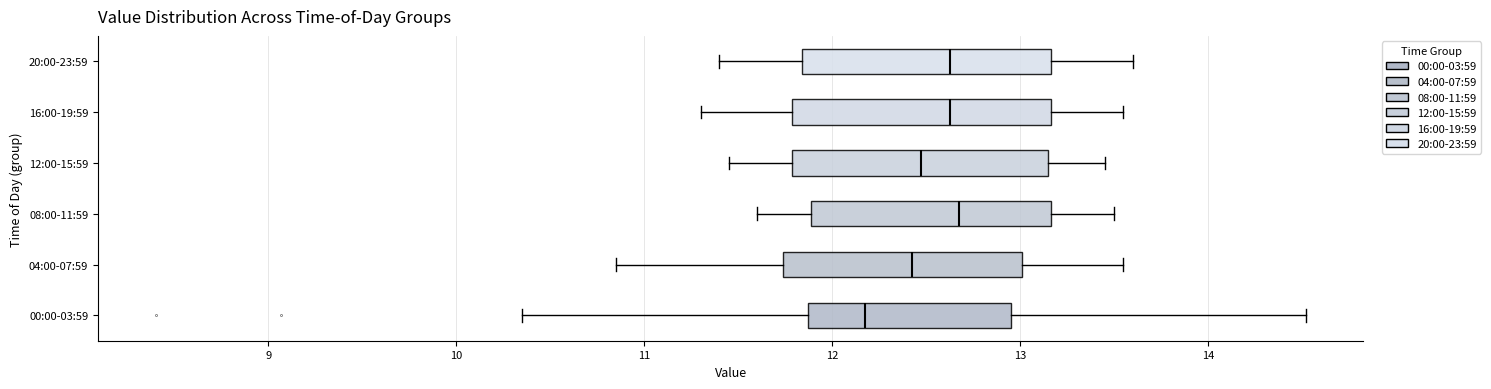

Reading bottom to top, read every box against the x-axis: the position of its median line, the range the box covers, and the ends of its whiskers. The values are not printed on the chart, so give them approximately, as read against the axis.

00:00-03:59: median 12.2, box 11.9 to 13.0, whiskers 10.4 to 14.5
04:00-07:59: median 12.4, box 11.7 to 13.0, whiskers 10.9 to 13.6
08:00-11:59: median 12.7, box 11.9 to 13.2, whiskers 11.6 to 13.5
12:00-15:59: median 12.5, box 11.8 to 13.2, whiskers 11.5 to 13.5
16:00-19:59: median 12.6, box 11.8 to 13.2, whiskers 11.3 to 13.6
20:00-23:59: median 12.6, box 11.8 to 13.2, whiskers 11.4 to 13.6